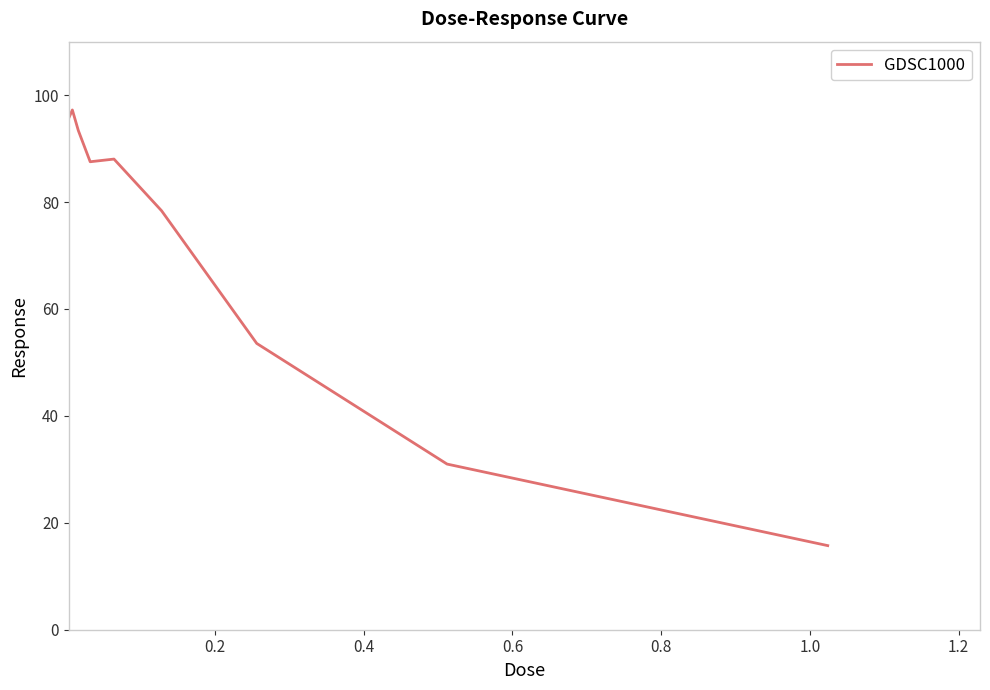

What is the difference between the maximum and minimum values?

81.5